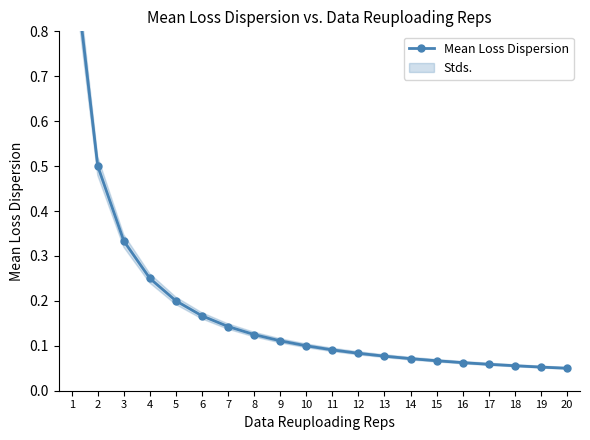

What is the value of the 15th point from the left?

0.1